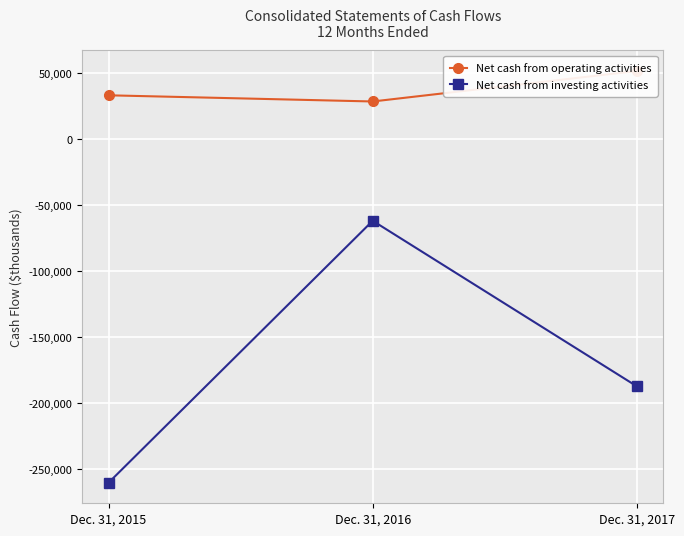

How many lines are shown in the chart?

2